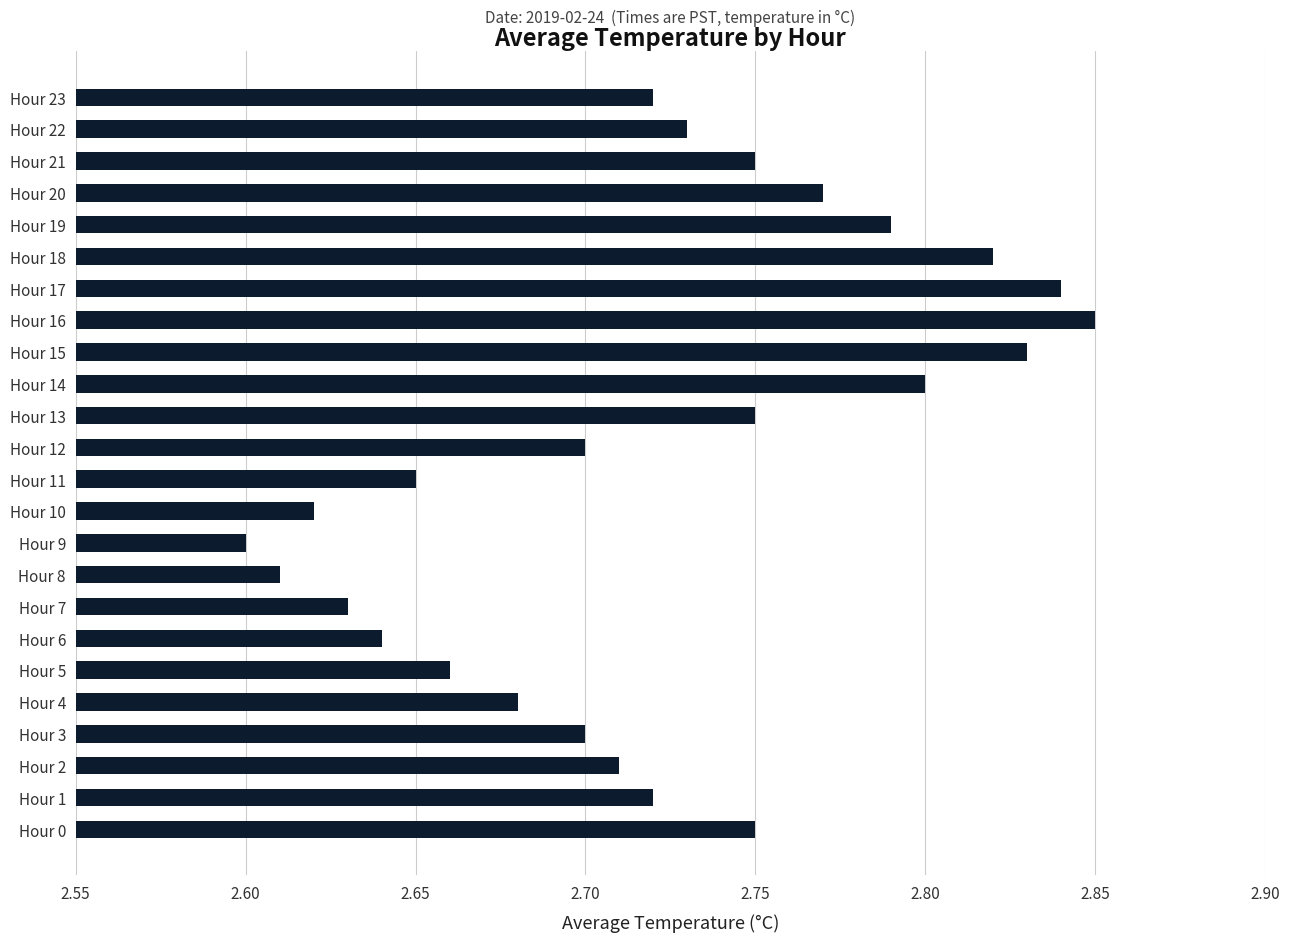

True or false: the data shows 3.8 at Hour 22.

False